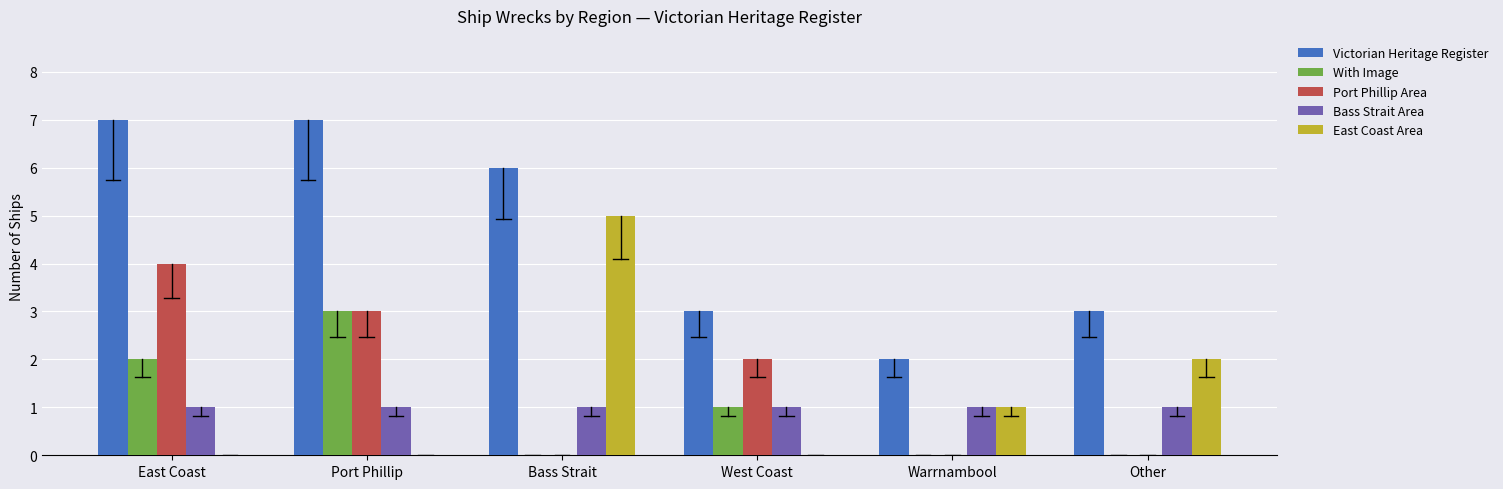

What is the difference between the East Coast Area values at Other and Port Phillip?

2